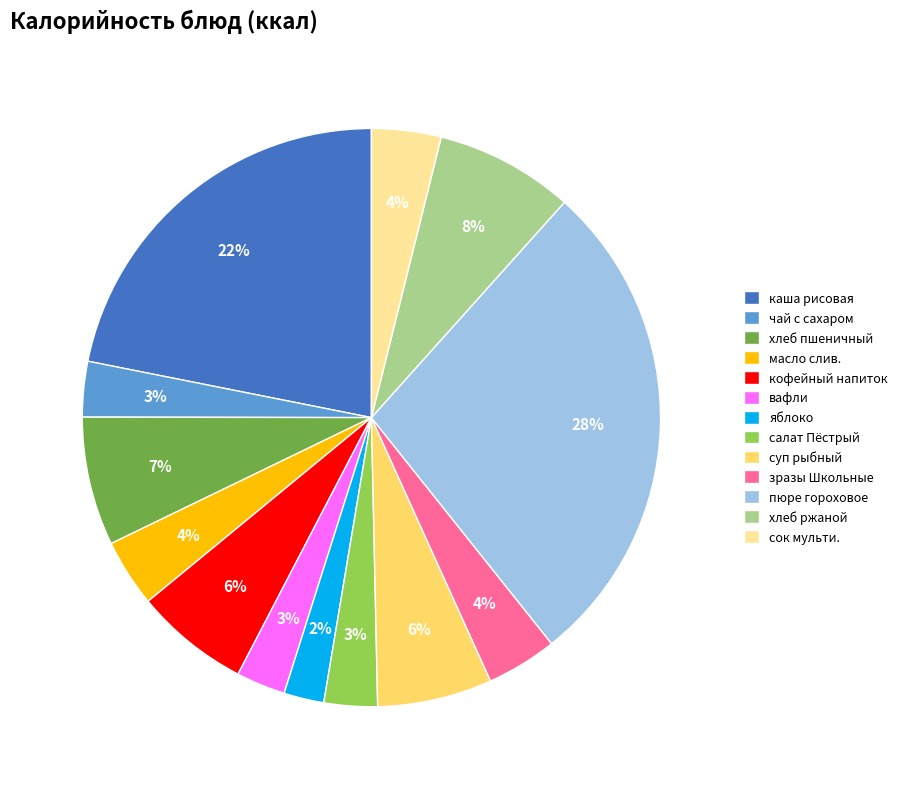

Which has a higher value, кофейный напиток or сок мульти.?

кофейный напиток